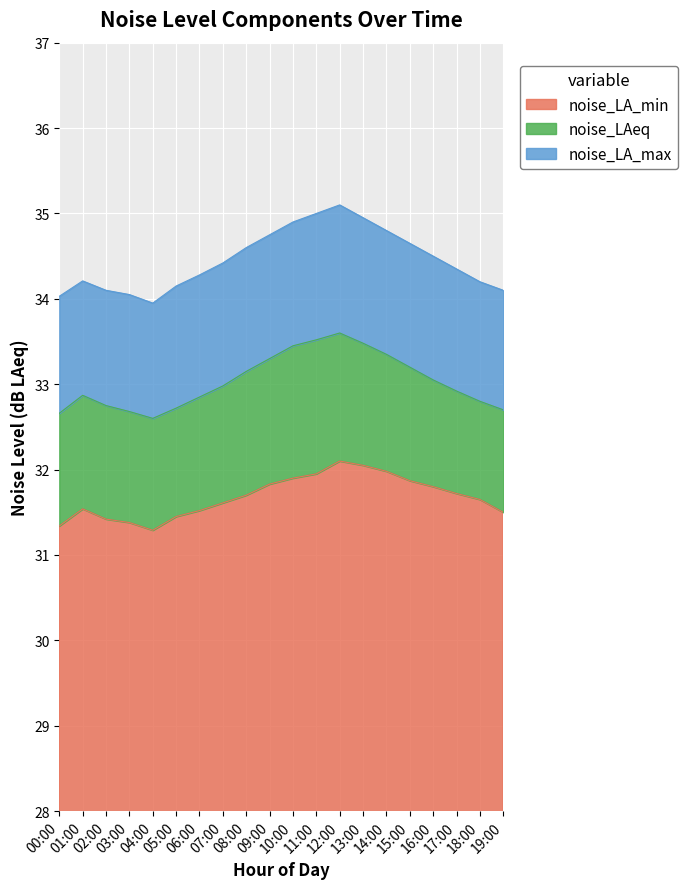

What is the value of the noise_LA_min point at the 16th from the left?

31.9